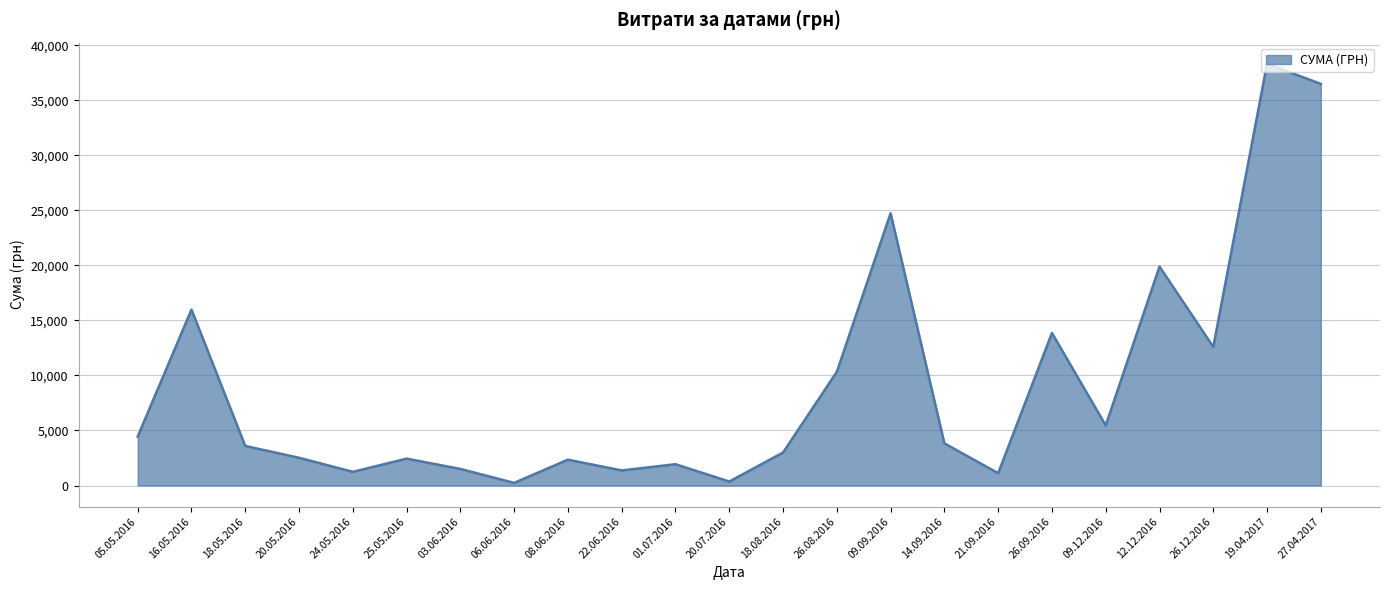

At which category does the chart reach its peak across all series?

19.04.2017